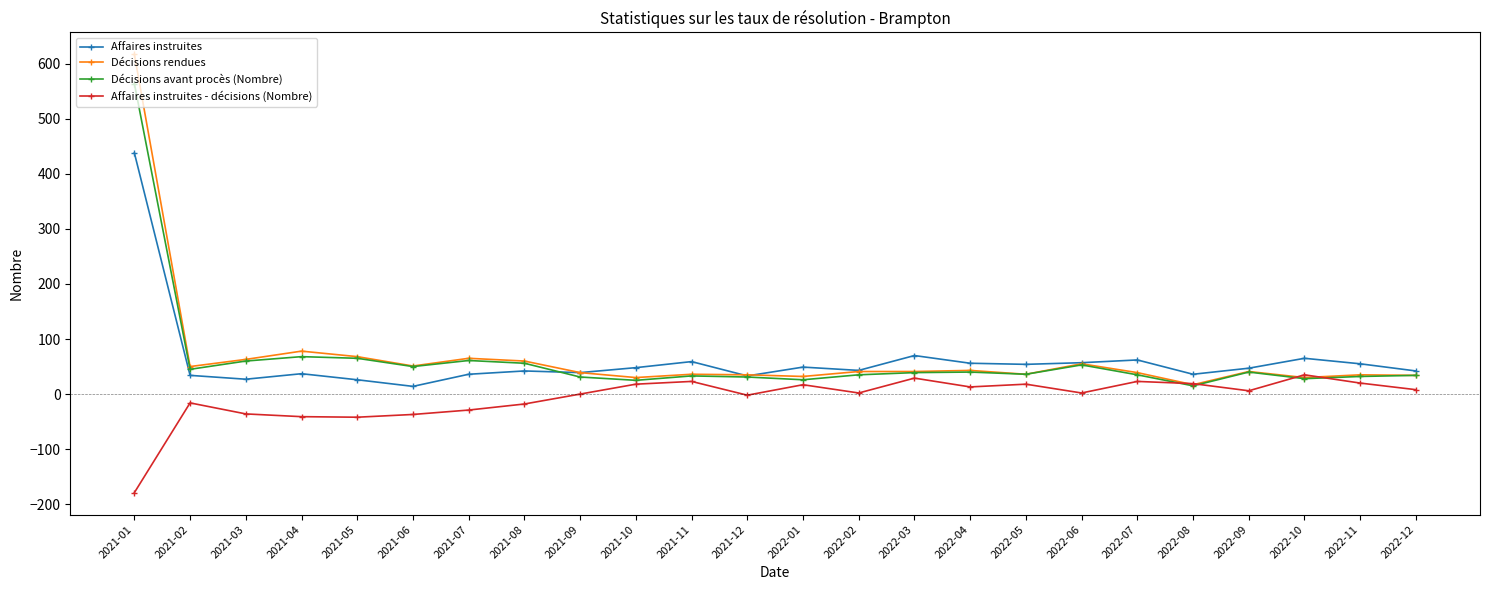

What is the label of the 13th point from the left?

2022-01